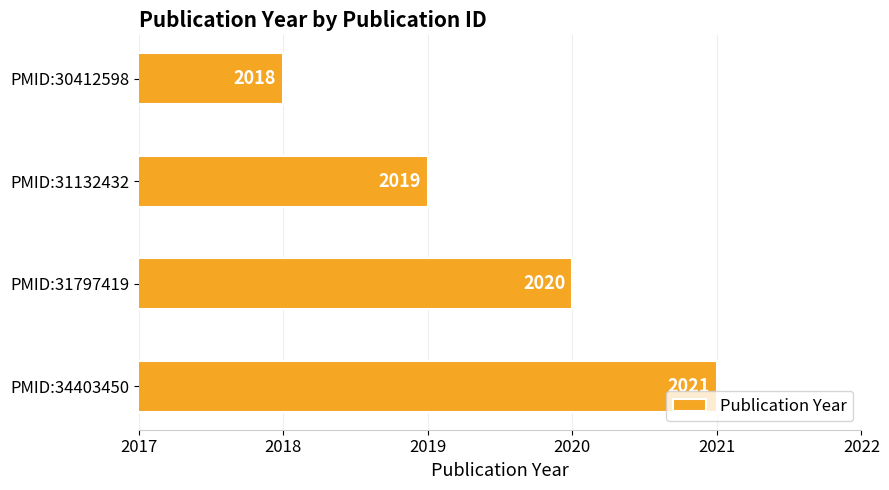

Does the chart contain any negative values?

No